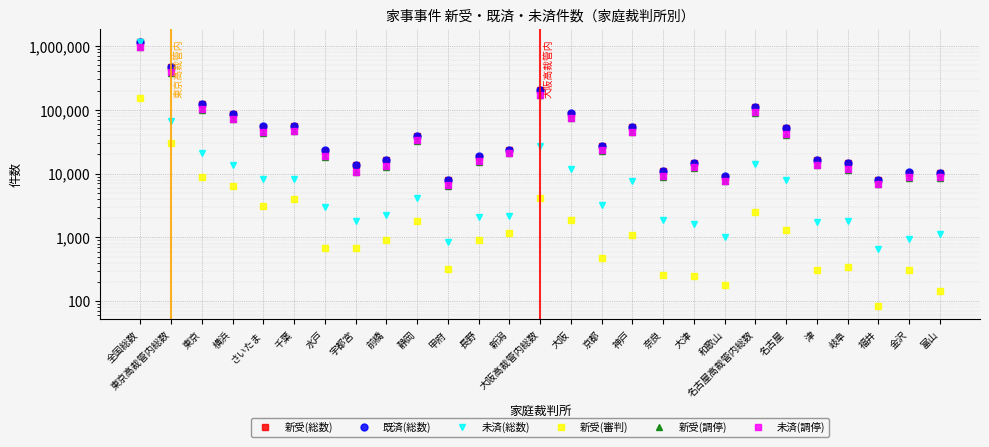

True or false: 未済(調停) and 既済(総数) intersect in this chart.

False